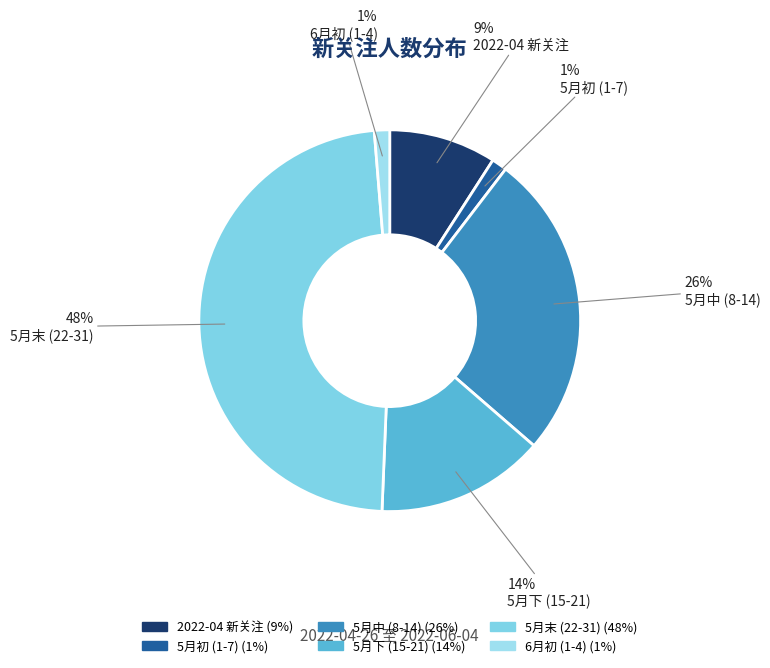

Is there a majority slice in this chart?

No